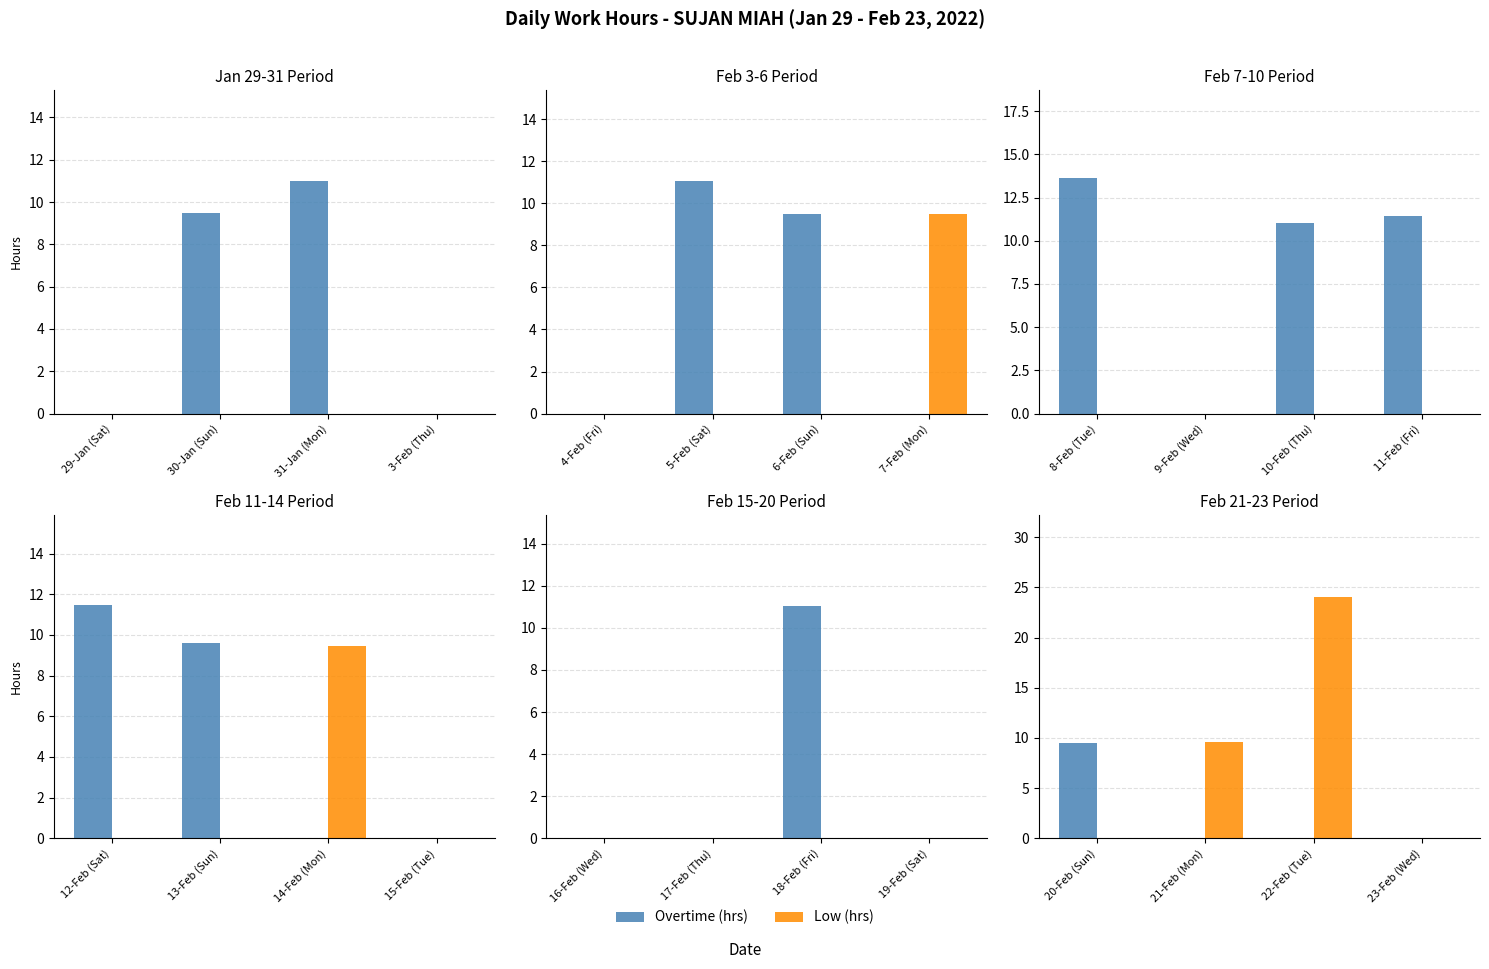

Which category has the lowest value across all series?

21-Feb (Mon)